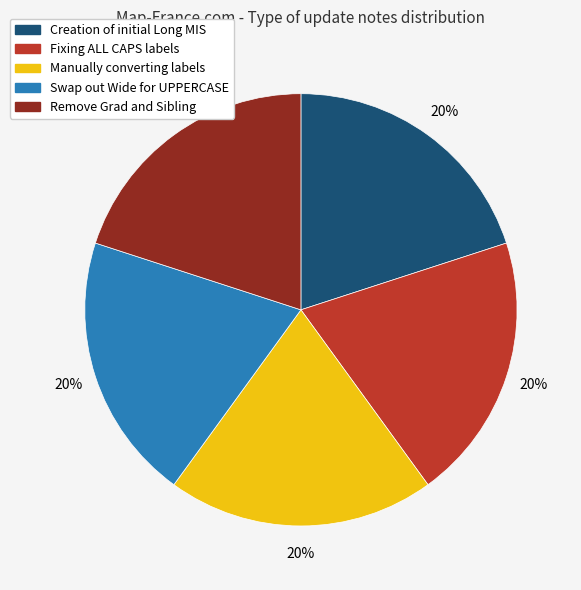

Count the number of slices in the pie.

5